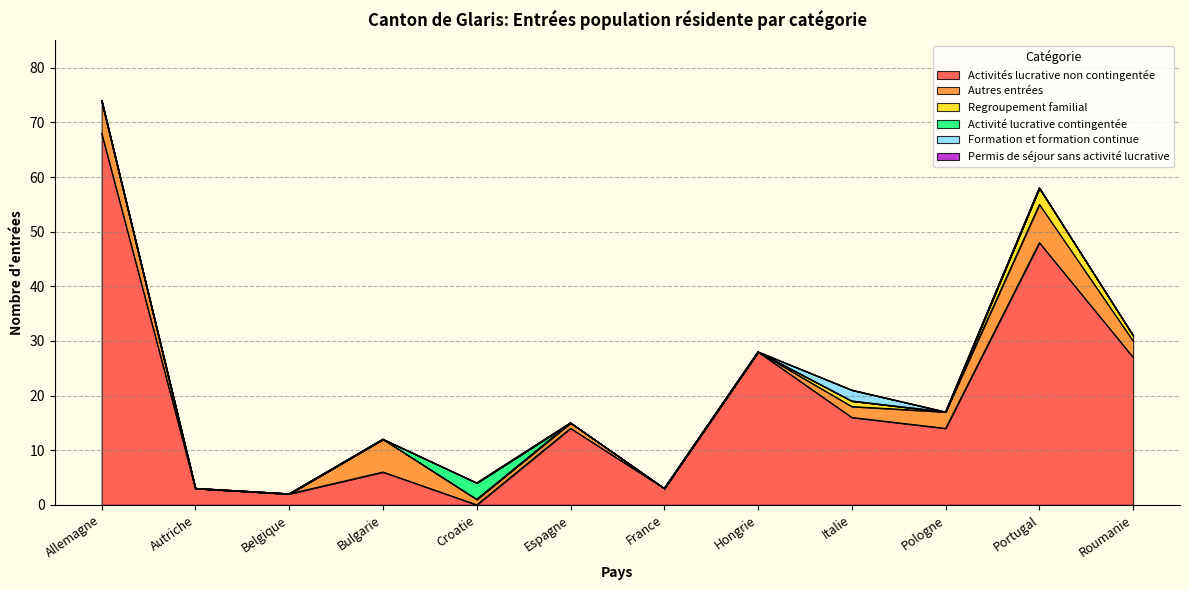

At which category does Regroupement familial reach its first local valley?

Pologne